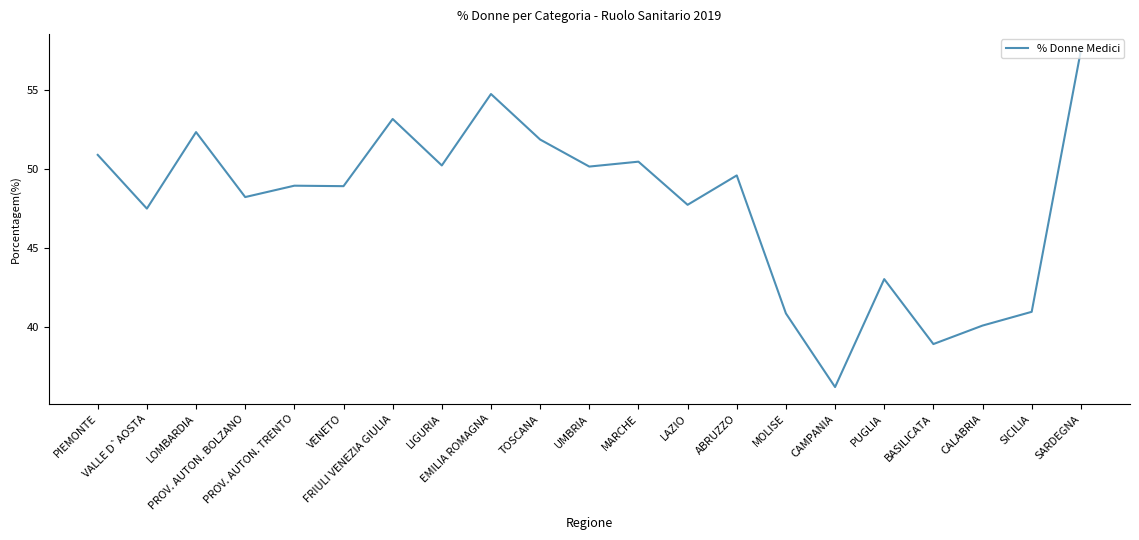

At which category does the data reach its first local peak?

LOMBARDIA